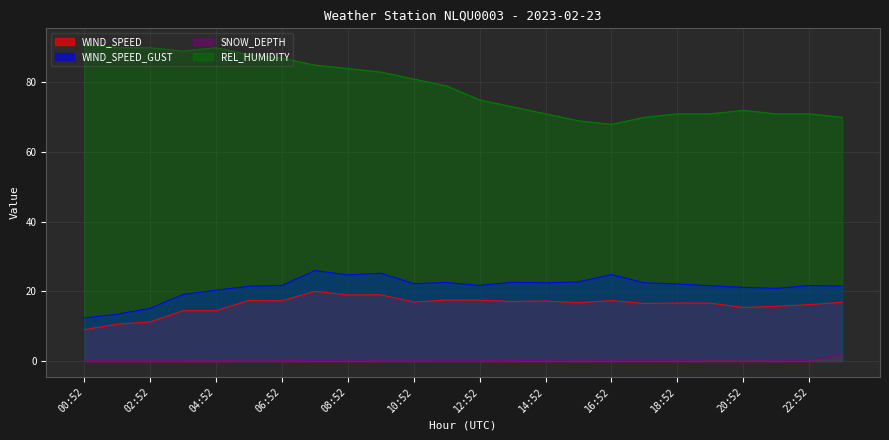

What are all the series names shown in the legend?

WIND_SPEED, WIND_SPEED_GUST, SNOW_DEPTH, REL_HUMIDITY